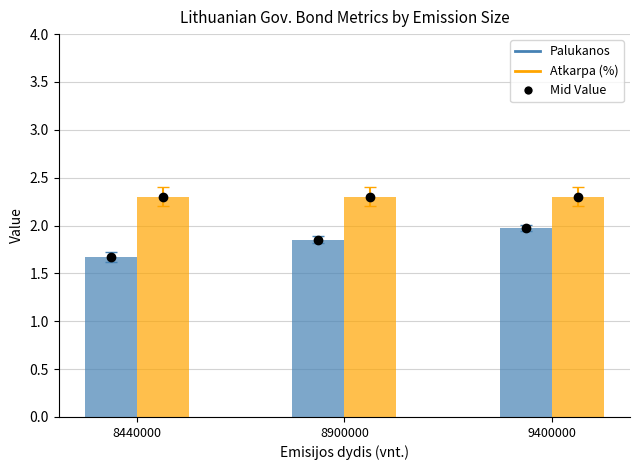

The value of Atkarpa (%) at 8440000 is 0.6. True or false?

False